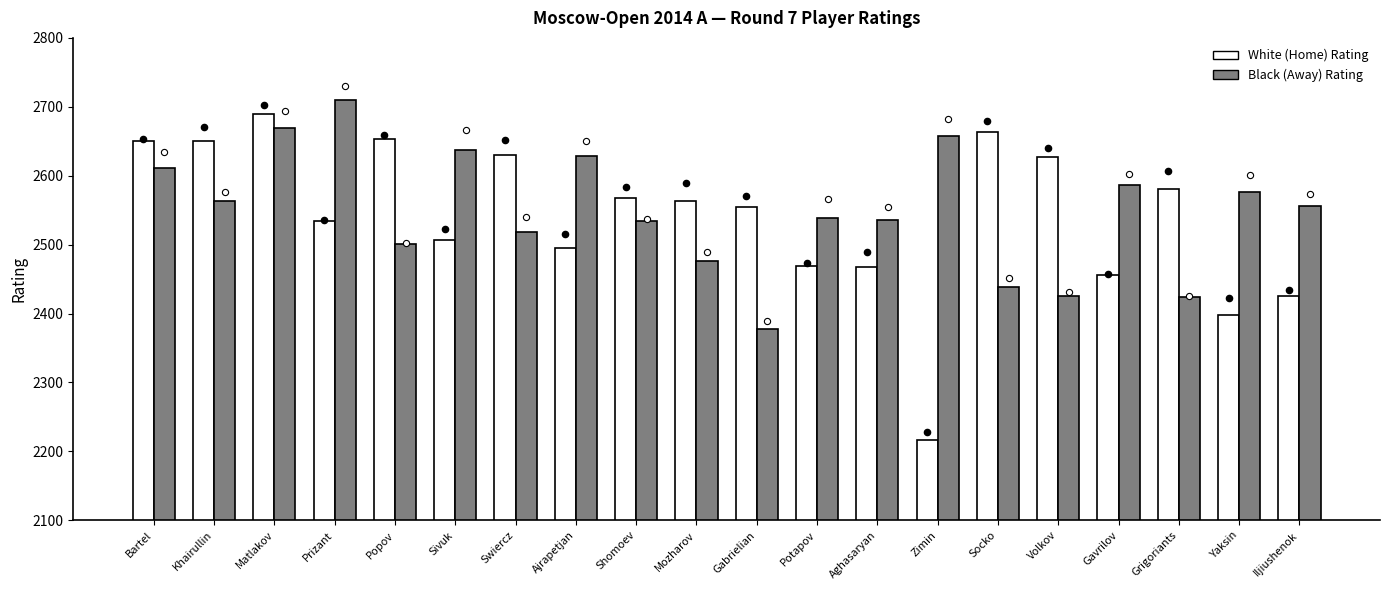

What are all the series names shown in the legend?

White (Home) Rating, Black (Away) Rating